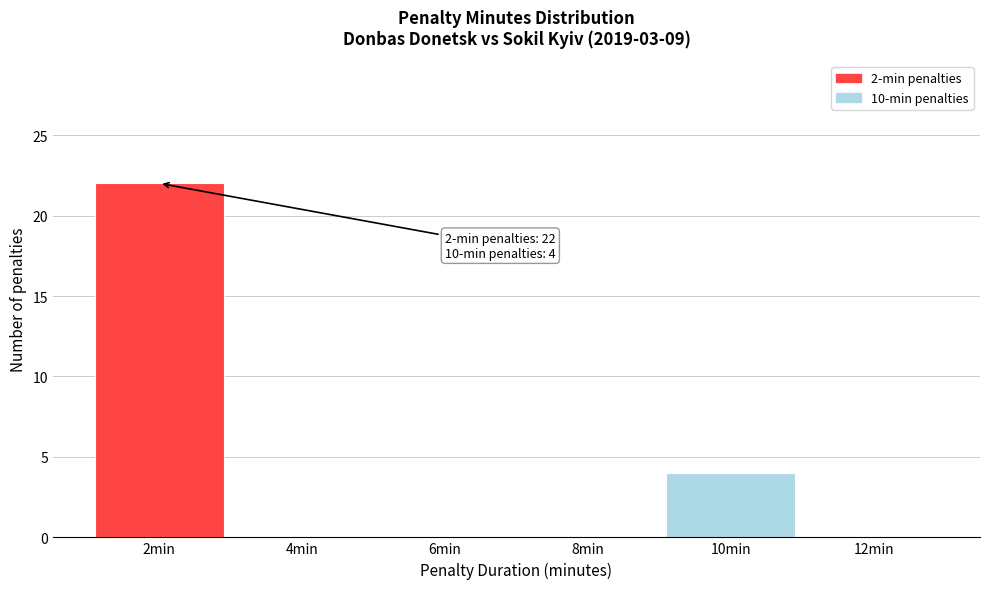

Reading right to left, what are all the values shown in this chart?

12min=0	10min=4	8min=0	6min=0	4min=0	2min=22